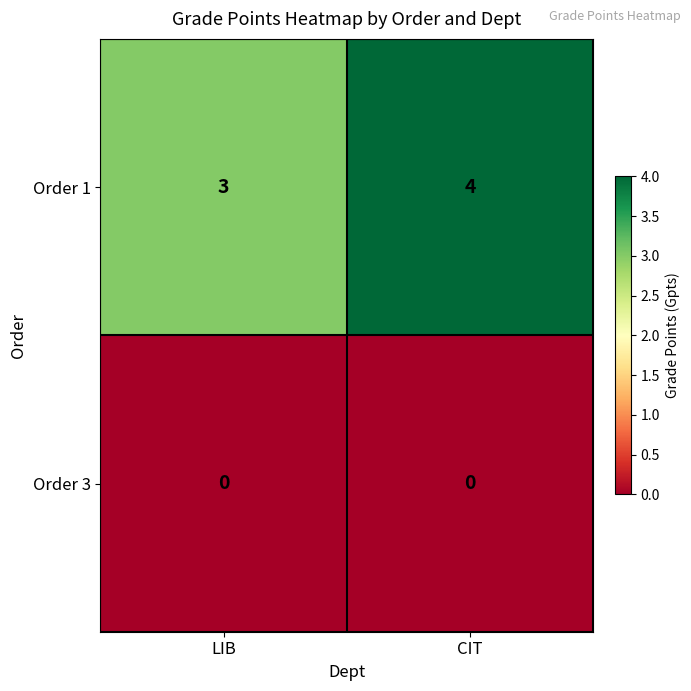

What is the approximate value of Order 1 at CIT?

4